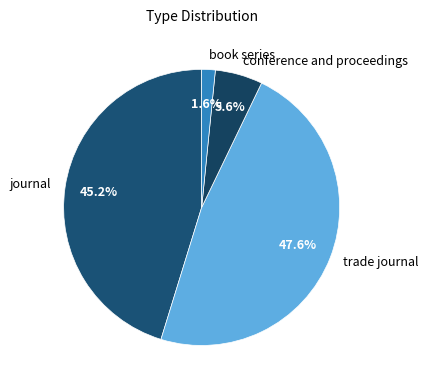

To the nearest percent, what portion does book series represent?

2%